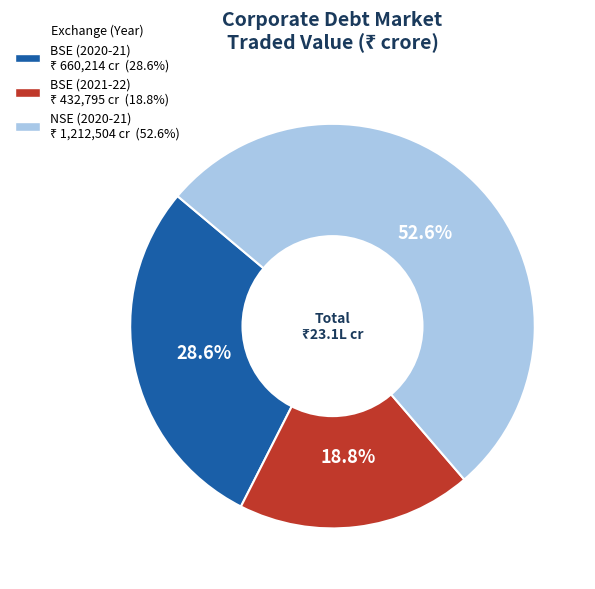

Is there any slice that represents more than half of the pie?

Yes